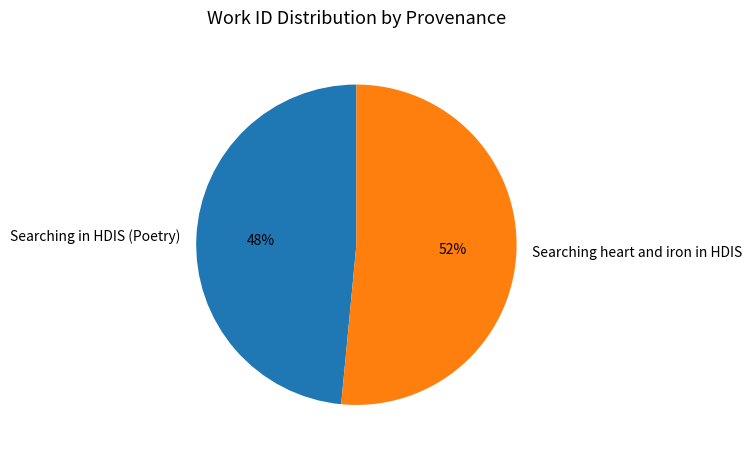

To the nearest percent, what is the average slice percentage?

50%